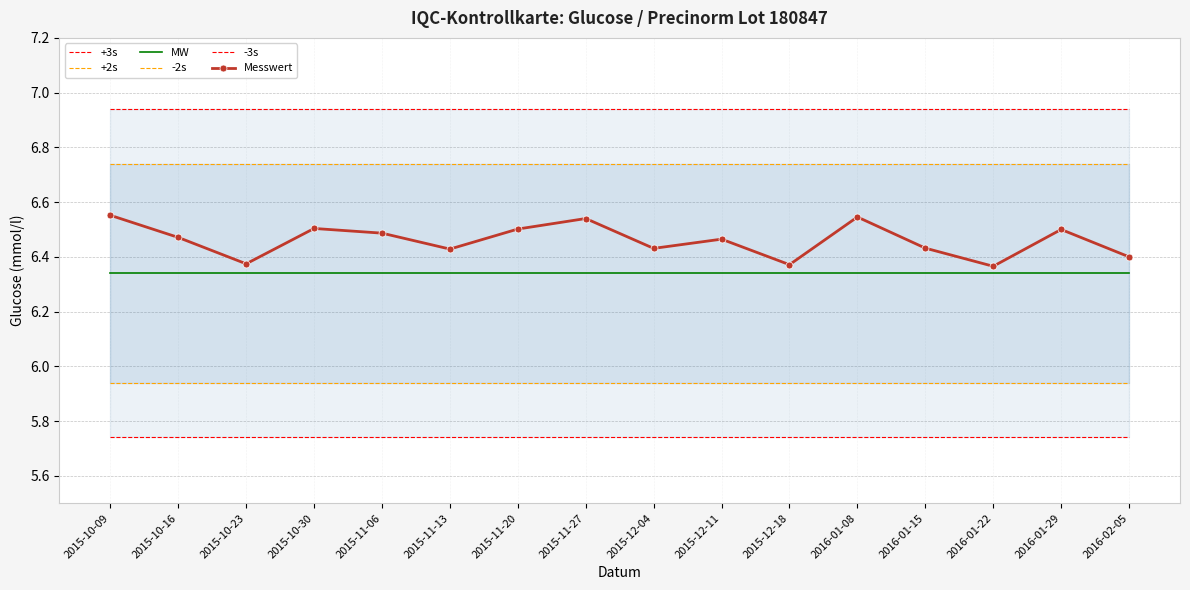

At how many categories does at least one series exceed 6?

16